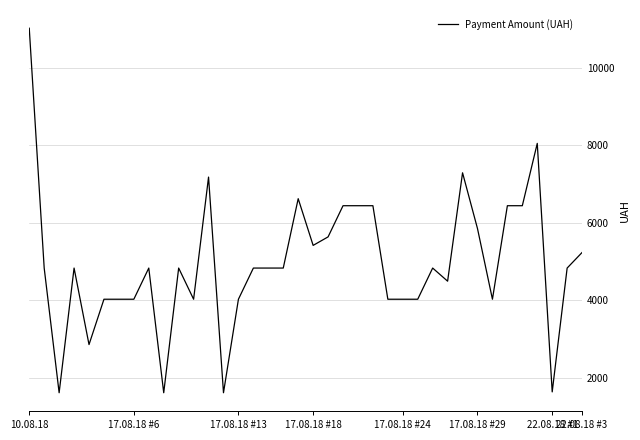

What is the minimum value shown in the chart?

1610.0